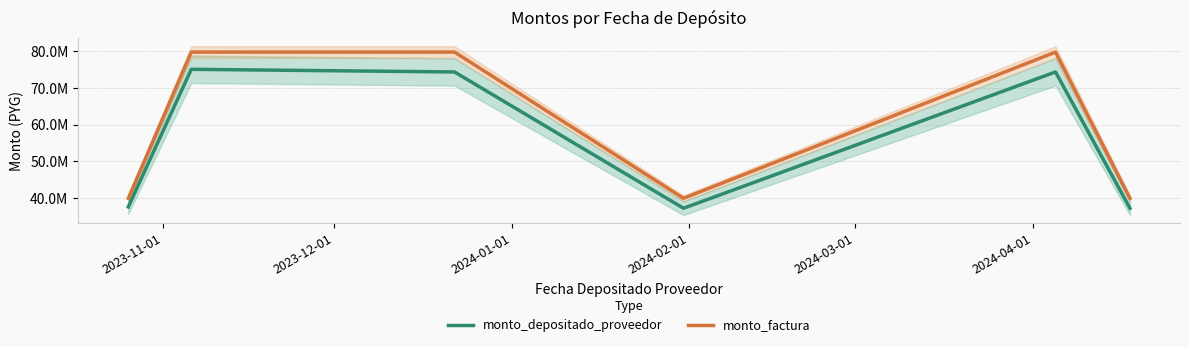

Between 2023-12-01 and 2024-03-01, which series saw the biggest shift?

monto_depositado_proveedor